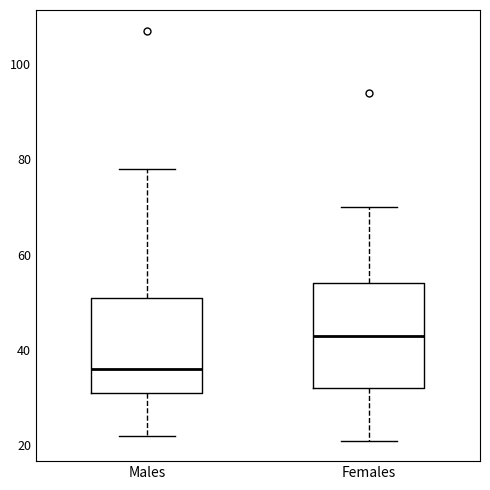

Reading left to right, read every box against the y-axis: the position of its median line, the range the box covers, and the ends of its whiskers. The values are not printed on the chart, so give them approximately, as read against the axis.

Males: median 36, box 32 to 52, whiskers 22 to 78
Females: median 44, box 32 to 54, whiskers 22 to 70